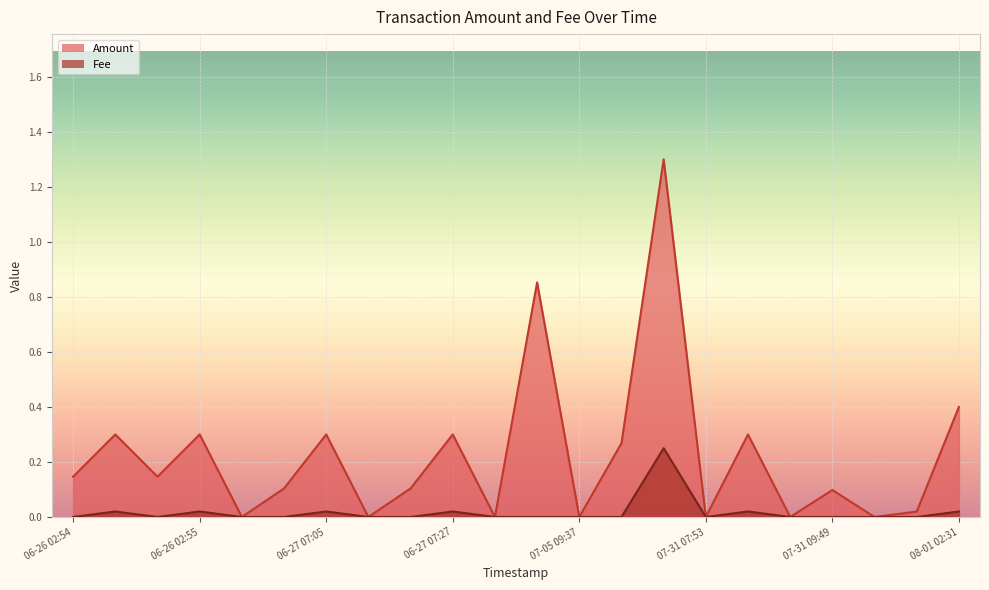

The Amount series shows 0.1 at 06-27 07:05. True or false?

False